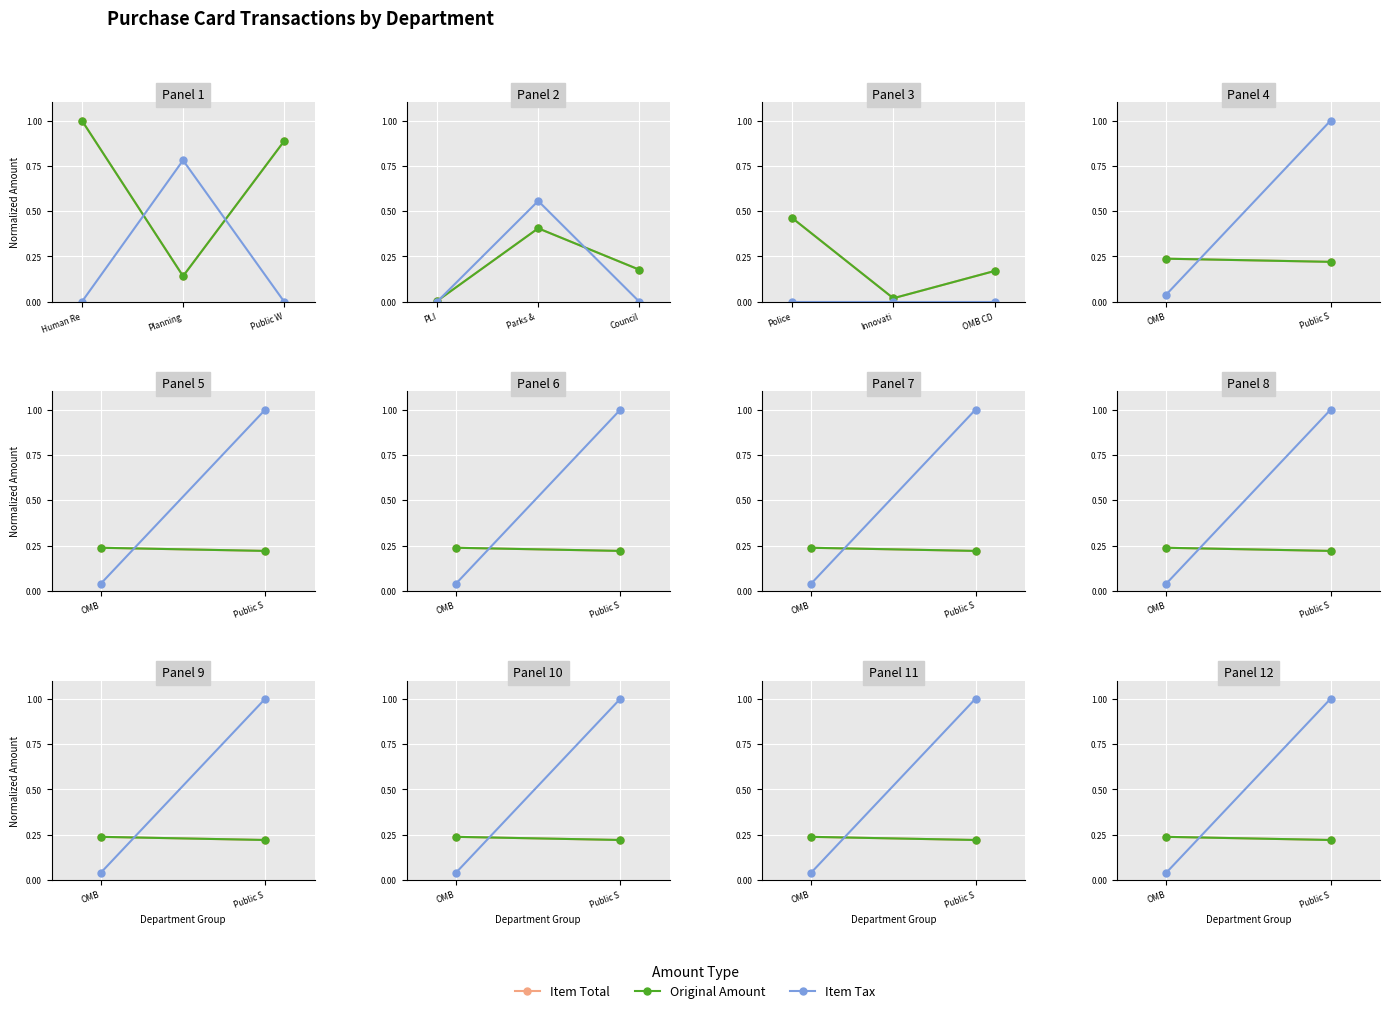

Which label corresponds to the smallest value in the chart?

OMB